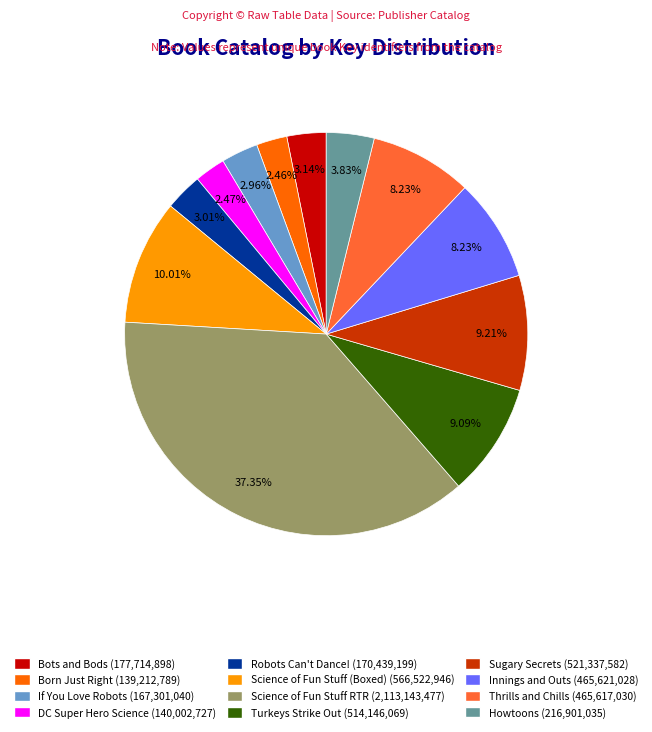

Is there a majority slice in this chart?

No